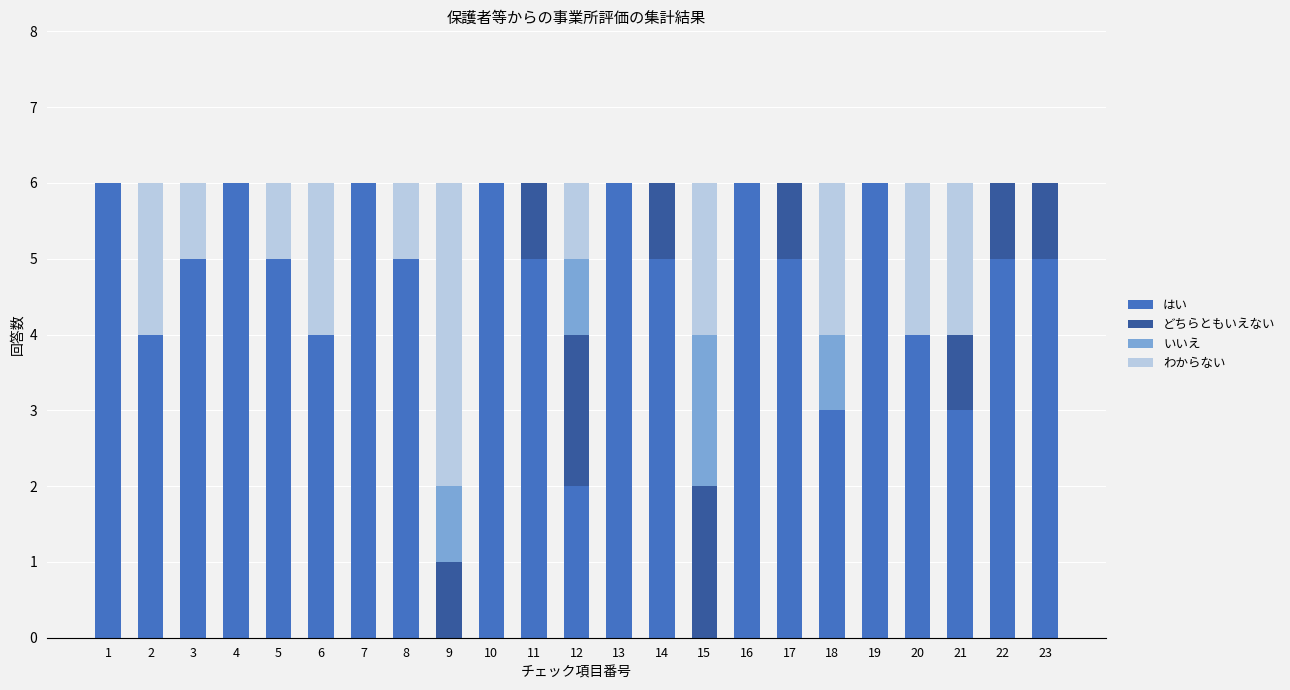

True or false: はい has a value of 5 at 18.

False